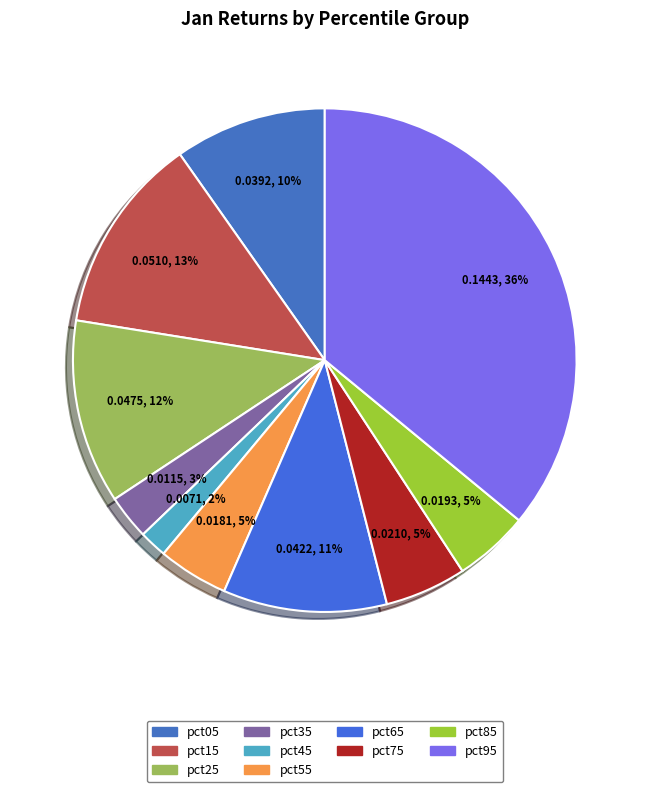

How many slices are in this pie chart?

10